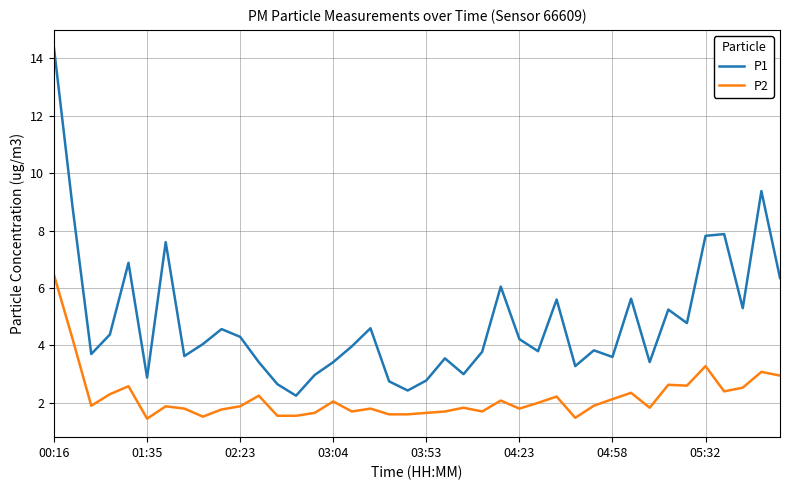

True or false: P1 and P2 cross at least once.

False